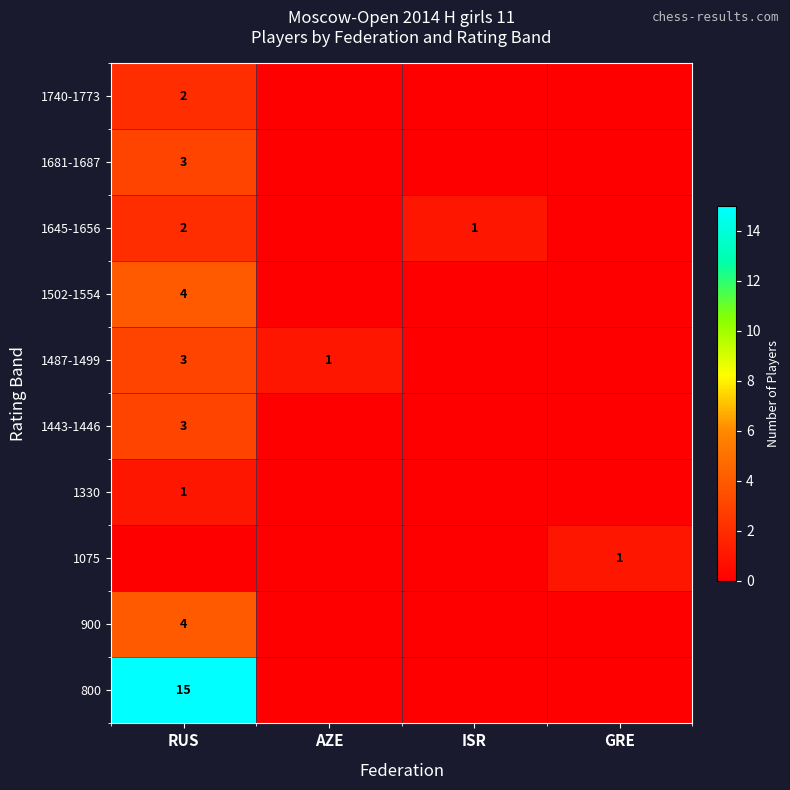

Is it true that 1487-1499 equals 1 at AZE?

True